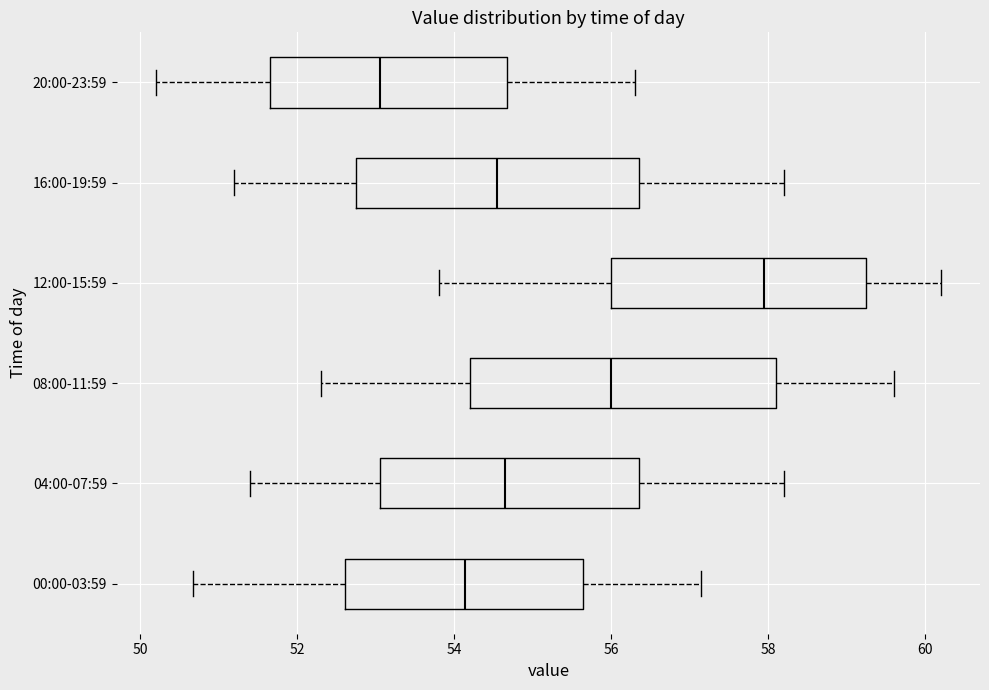

Reading bottom to top, read every box against the x-axis: the position of its median line, the range the box covers, and the ends of its whiskers. The values are not printed on the chart, so give them approximately, as read against the axis.

00:00-03:59: median 54.2, box 52.6 to 55.6, whiskers 50.6 to 57.2
04:00-07:59: median 54.6, box 53.0 to 56.4, whiskers 51.4 to 58.2
08:00-11:59: median 56.0, box 54.2 to 58.2, whiskers 52.4 to 59.6
12:00-15:59: median 58.0, box 56.0 to 59.2, whiskers 53.8 to 60.2
16:00-19:59: median 54.6, box 52.8 to 56.4, whiskers 51.2 to 58.2
20:00-23:59: median 53.0, box 51.6 to 54.6, whiskers 50.2 to 56.4